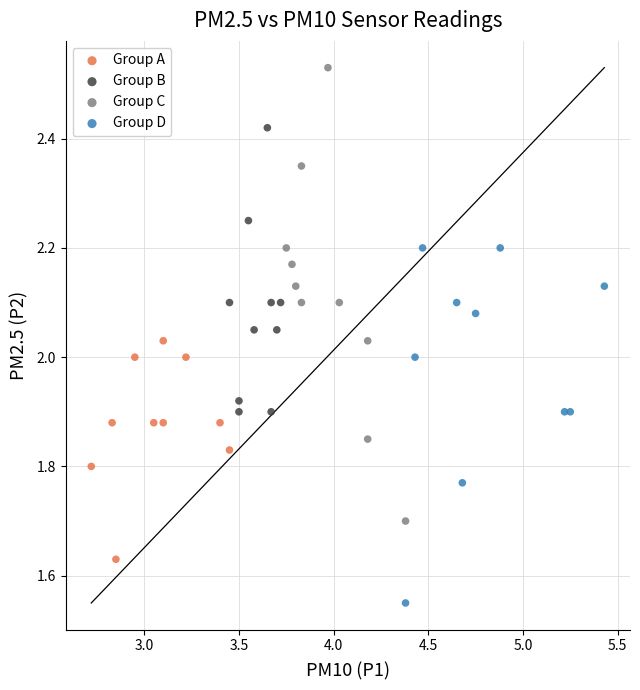

Which series reaches the minimum Y coordinate?

Group D